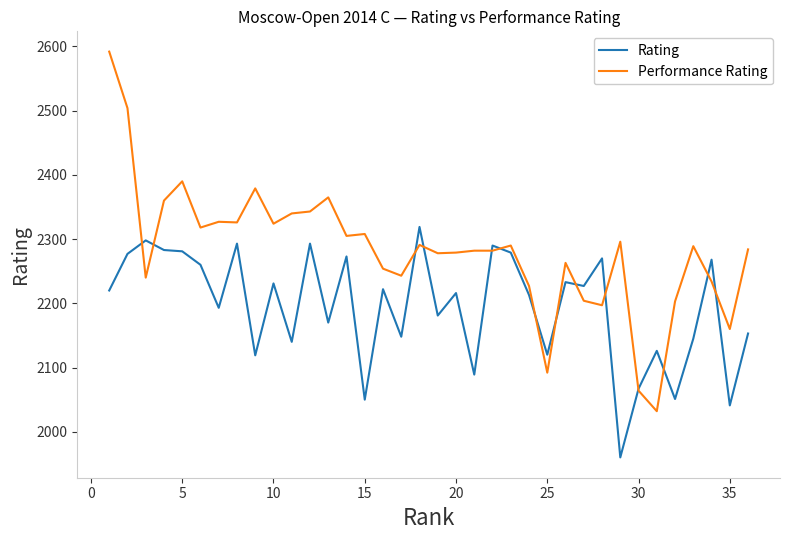

What is the average value of the Performance Rating series?

2282